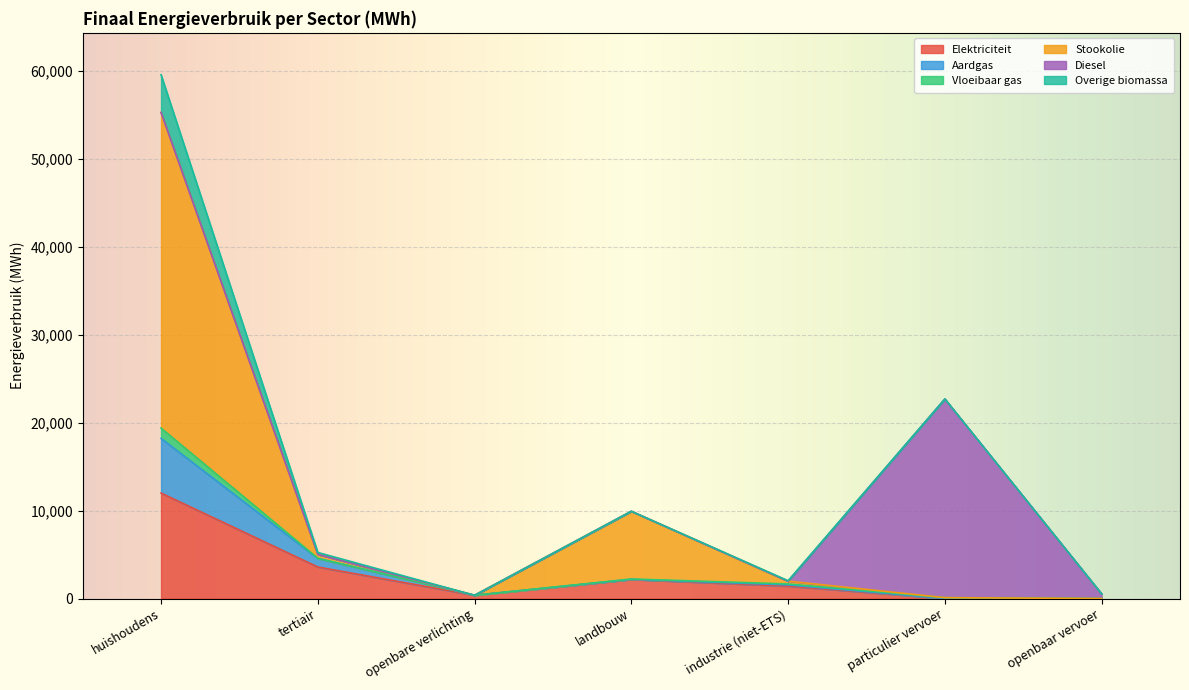

At which category is the sum across all series the highest?

huishoudens